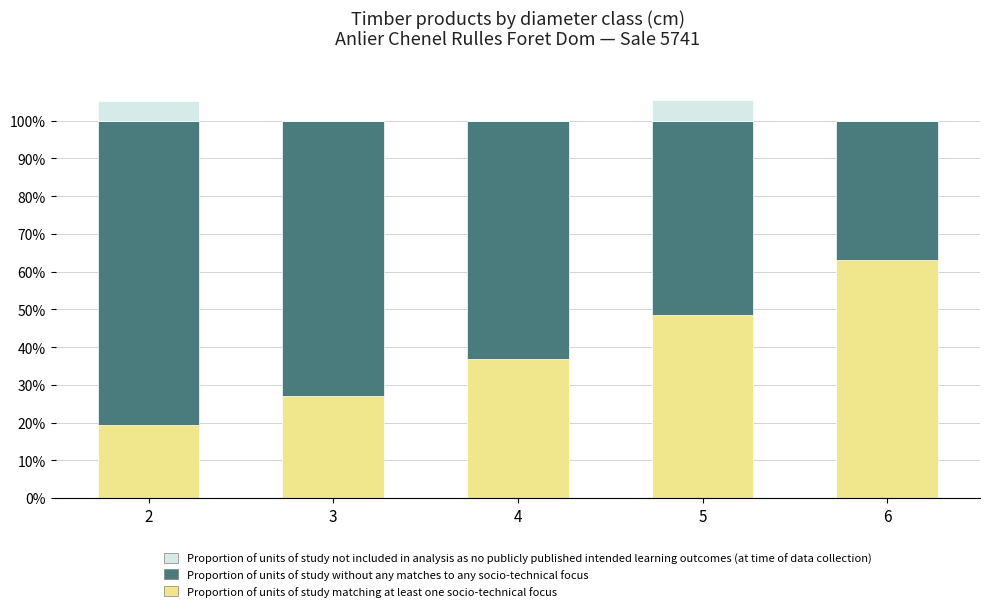

What is the sum of the Proportion of units of study not included in analysis as no publicly published intended learning outcomes (at time of data collection) values at 2 and 4?

5.2